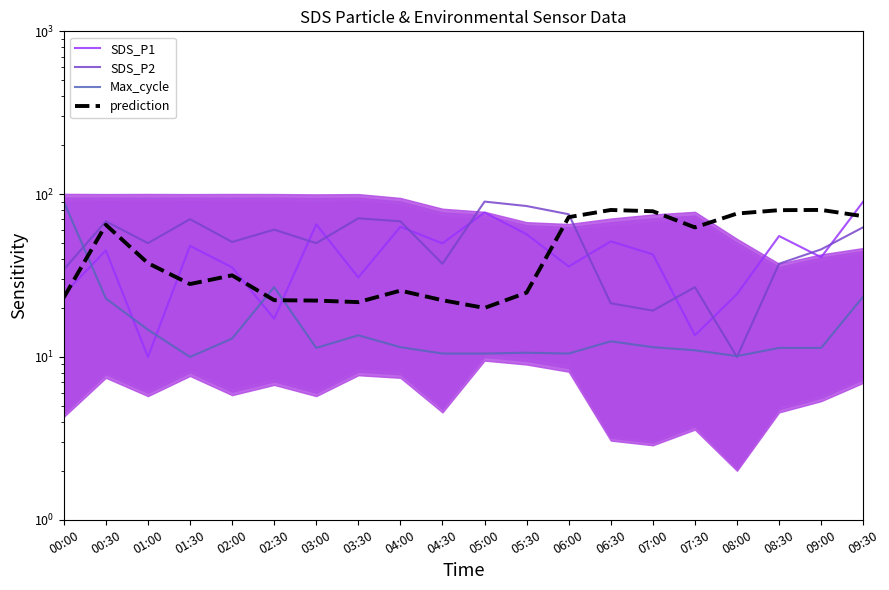

Reading right to left, extract all data points from this chart.

SDS_P1: 09:30=90.0	09:00=41.0	08:30=55.3	08:00=24.3	07:30=13.6	07:00=42.7	06:30=51.3	06:00=35.9	05:30=56.7	05:00=77.1	04:30=49.9	04:00=63.0	03:30=30.8	03:00=65.2	02:30=17.2	02:00=35.5	01:30=48.1	01:00=10.0	00:30=45.1	00:00=24.3
SDS_P2: 09:30=62.6	09:00=45.8	08:30=37.4	08:00=10.0	07:30=26.8	07:00=19.3	06:30=21.4	06:00=75.3	05:30=84.5	05:00=90.0	04:30=37.4	04:00=68.1	03:30=71.1	03:00=50.0	02:30=60.5	02:00=50.8	01:30=70.2	01:00=50.0	00:30=68.1	00:00=34.4
Max_cycle: 09:30=23.5	09:00=11.4	08:30=11.4	08:00=10.1	07:30=11.0	07:00=11.5	06:30=12.5	06:00=10.5	05:30=10.6	05:00=10.5	04:30=10.5	04:00=11.5	03:30=13.6	03:00=11.4	02:30=26.8	02:00=13.0	01:30=10.0	01:00=14.7	00:30=22.9	00:00=90.0
prediction: 09:30=73.2	09:00=80.0	08:30=79.7	08:00=76.0	07:30=62.5	07:00=78.5	06:30=79.9	06:00=72.2	05:30=24.8	05:00=20.0	04:30=22.3	04:00=25.6	03:30=21.7	03:00=22.2	02:30=22.3	02:00=31.7	01:30=28.0	01:00=37.7	00:30=64.8	00:00=23.2